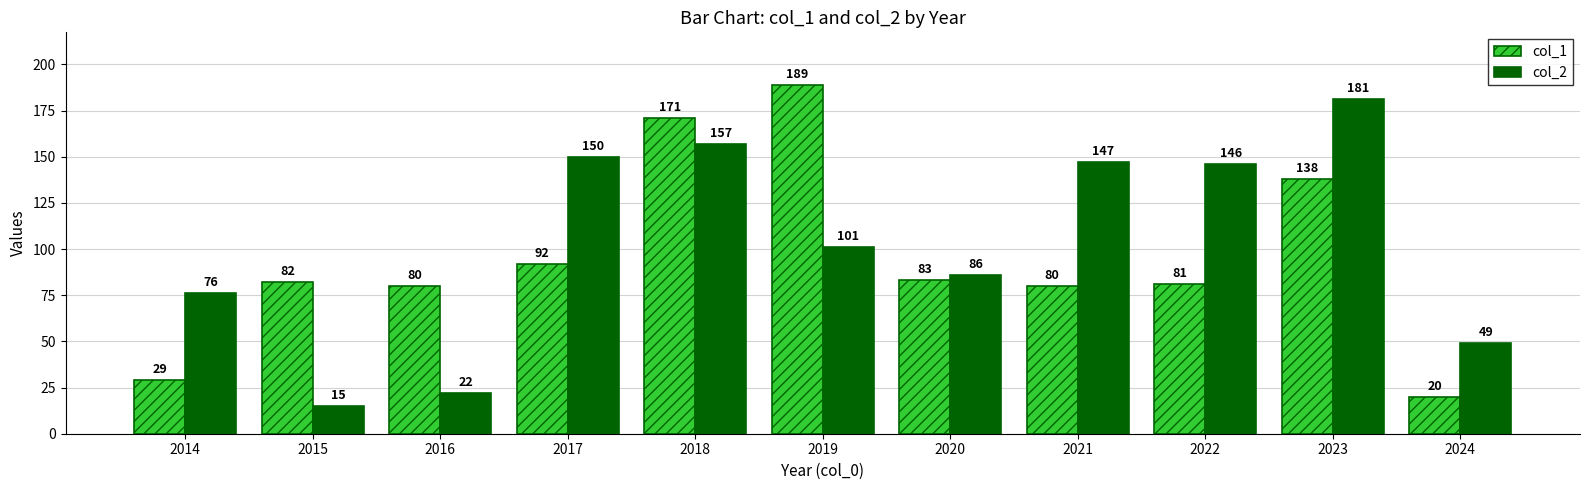

Does the chart contain stacked bars?

No